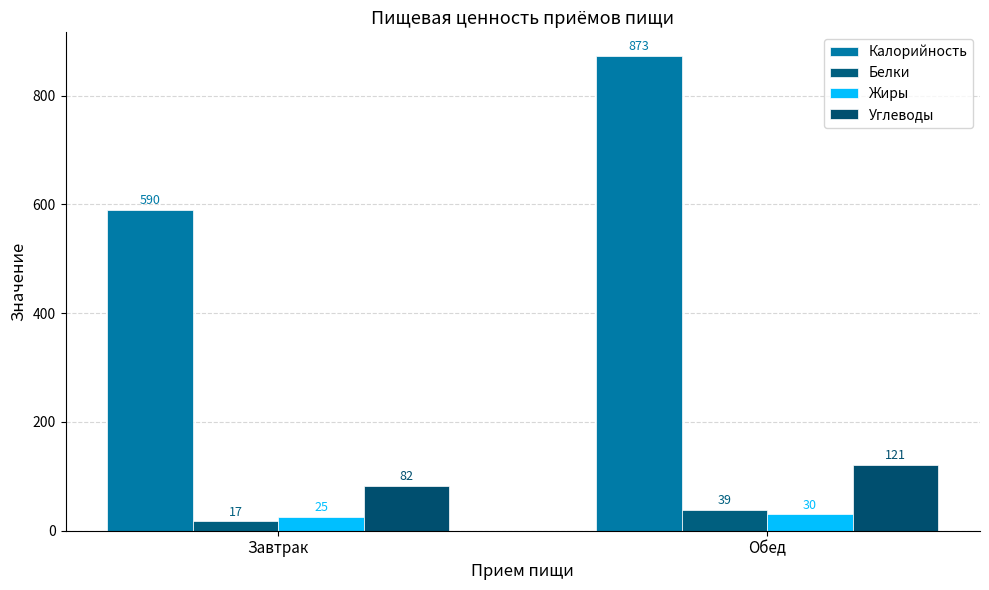

What value does the Углеводы series have at Обед?

121